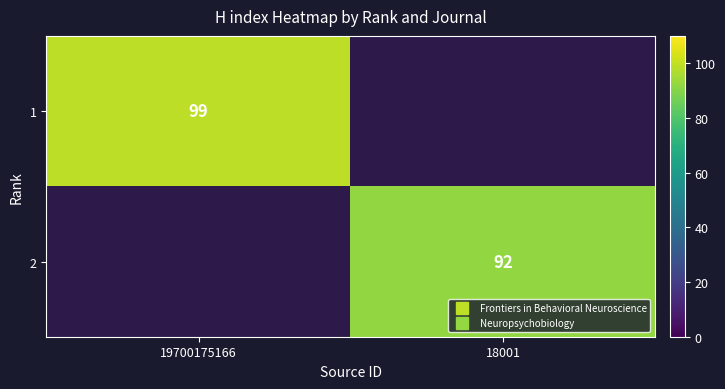

What is the minimum value shown in the chart?

92.0